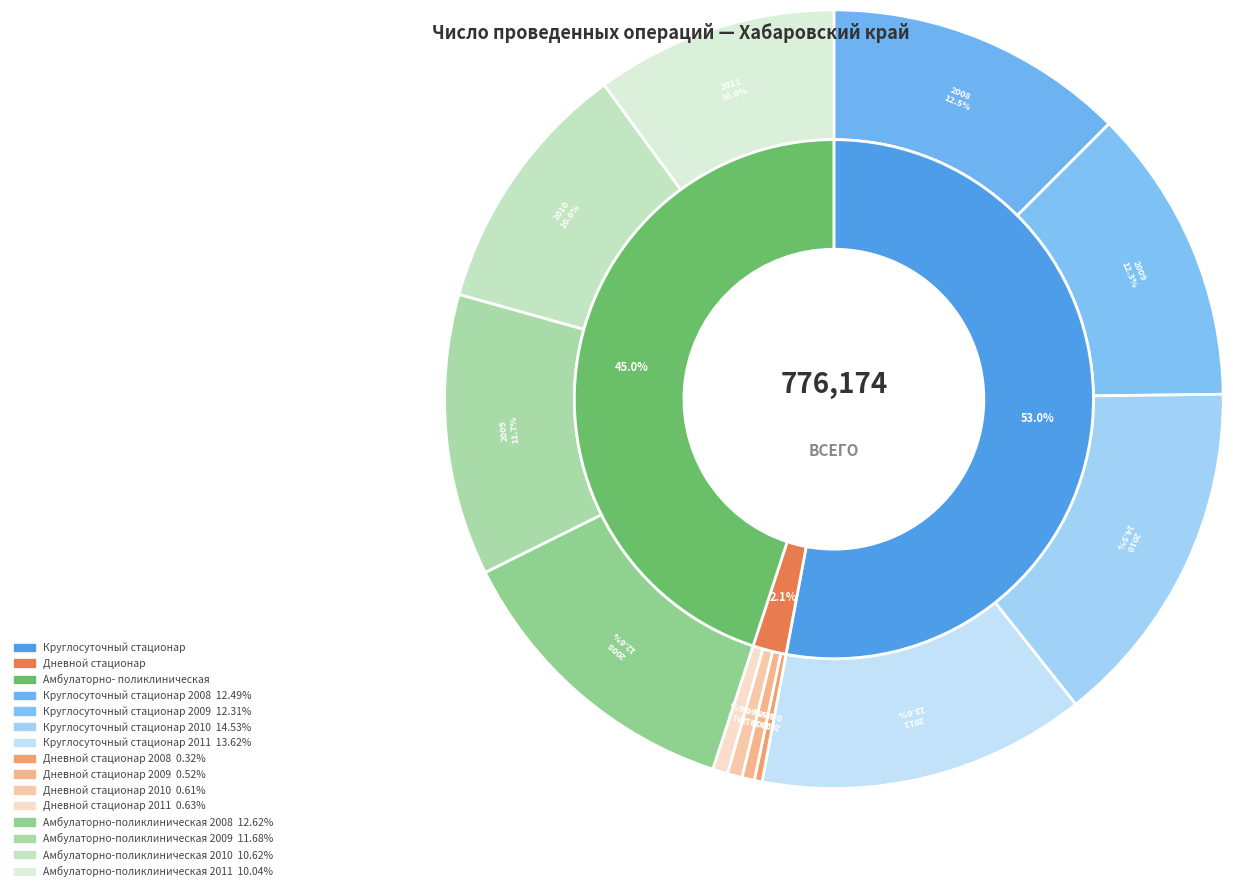

Is it true that Дневной стационар 2008 is 1% of the pie?

False